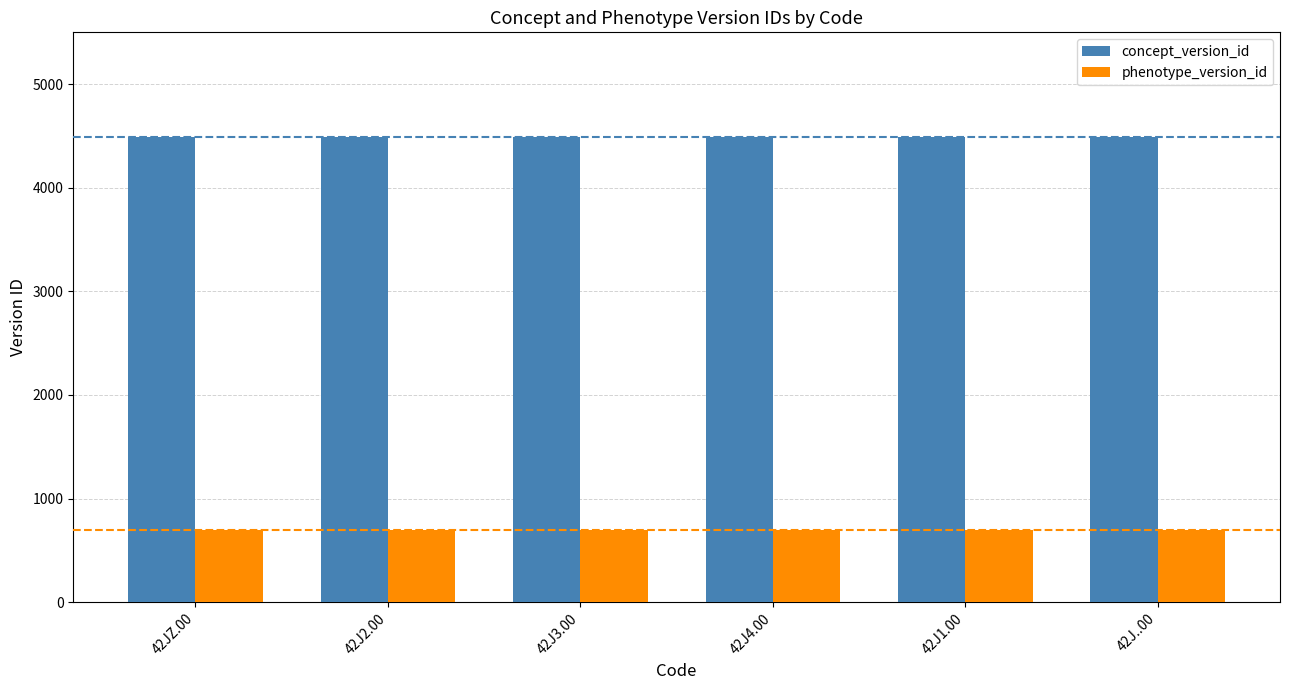

The value of phenotype_version_id at 42J2.00 is 694. True or false?

True